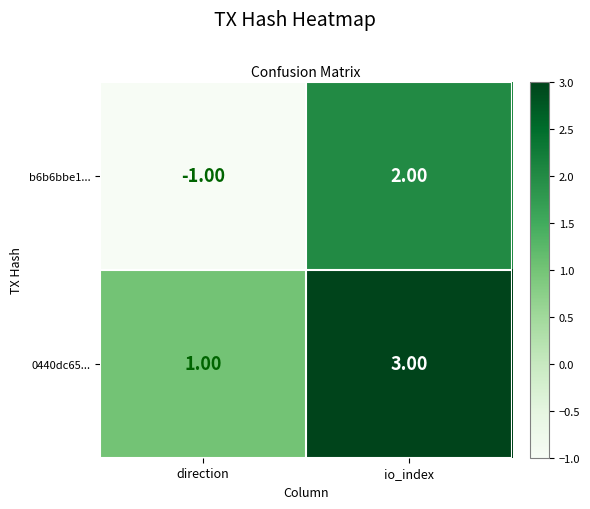

Is the value of 0440dc65... at direction greater than the value of b6b6bbe1... at io_index?

No